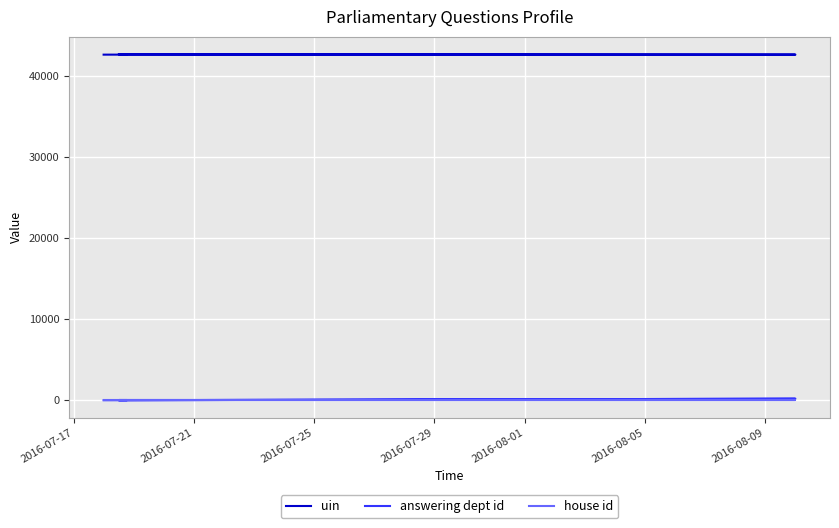

At how many categories does at least one series exceed 26202?

5